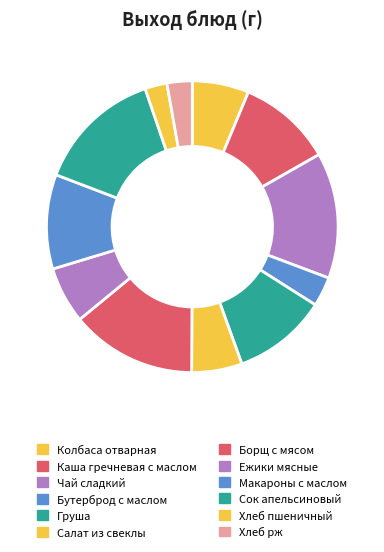

How many segments does this pie chart have?

12